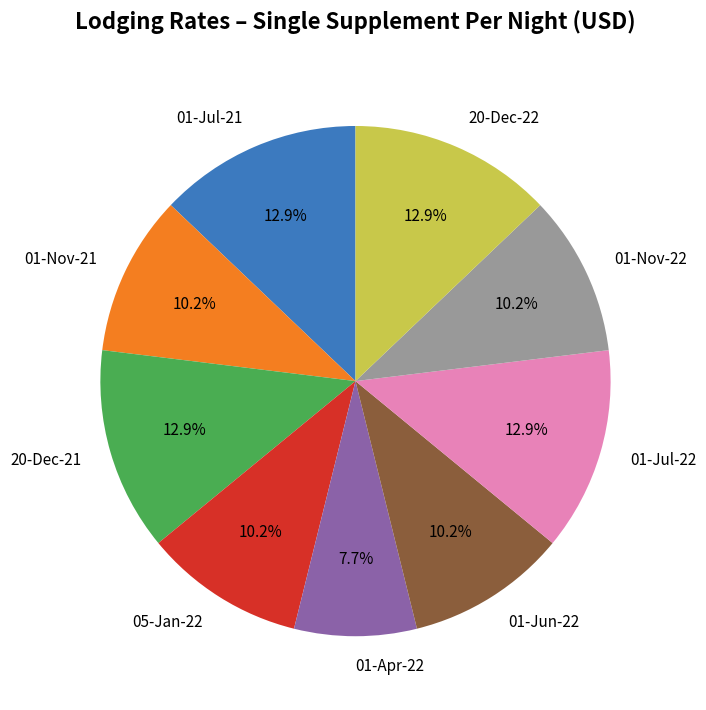

Is the sum of 20-Dec-21 and 01-Nov-21 greater than half?

No